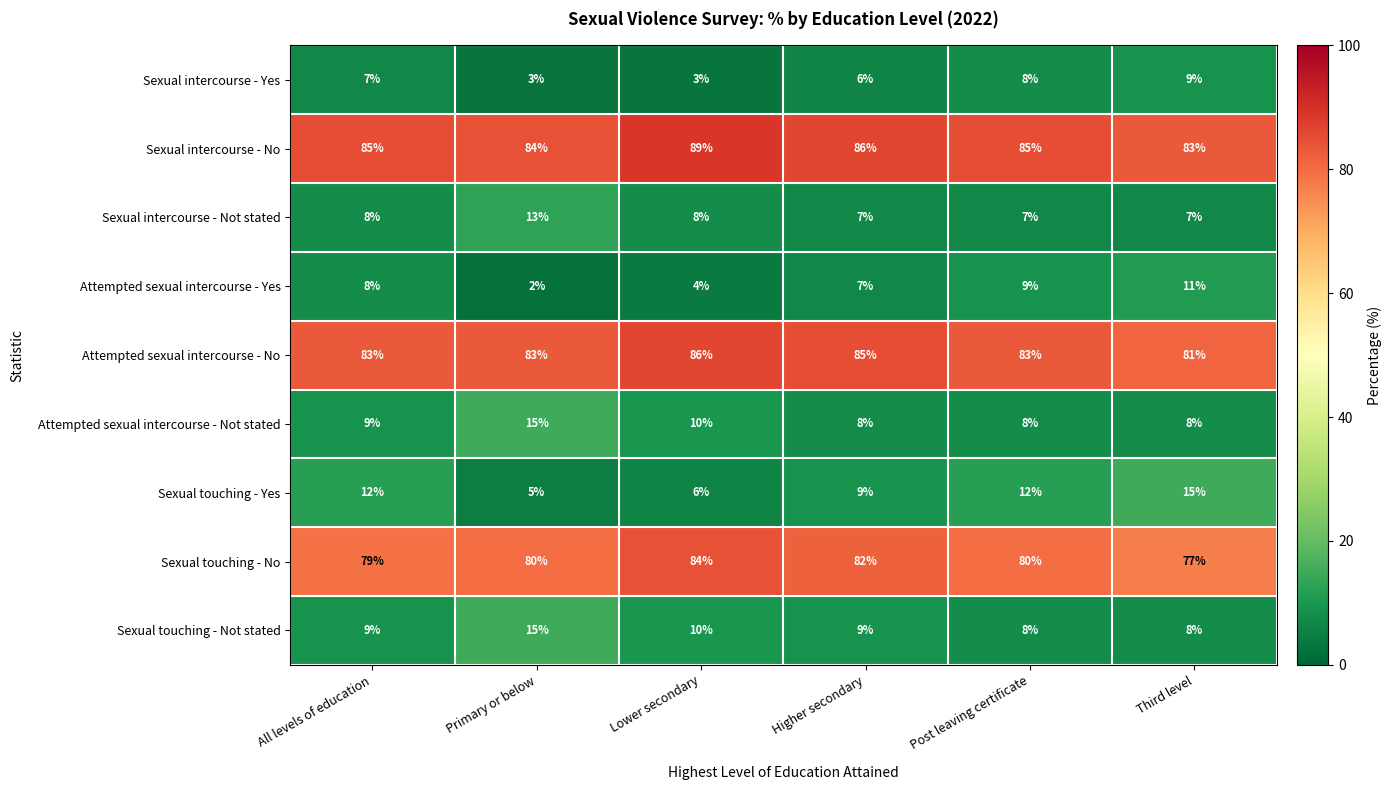

Count the Sexual intercourse - Yes values in the range 3 to 8.

5